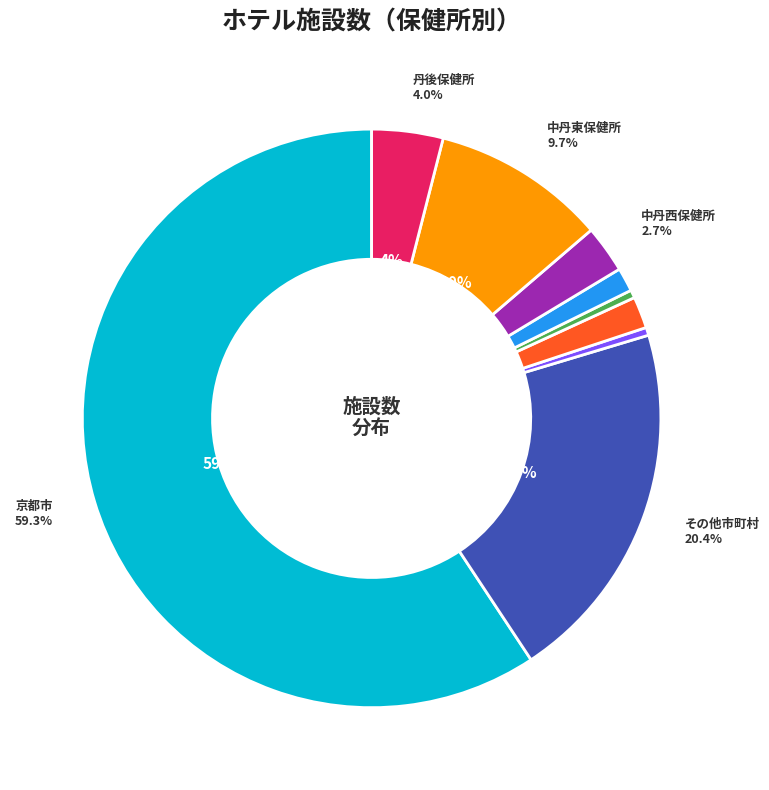

How many slices are in this pie chart?

9